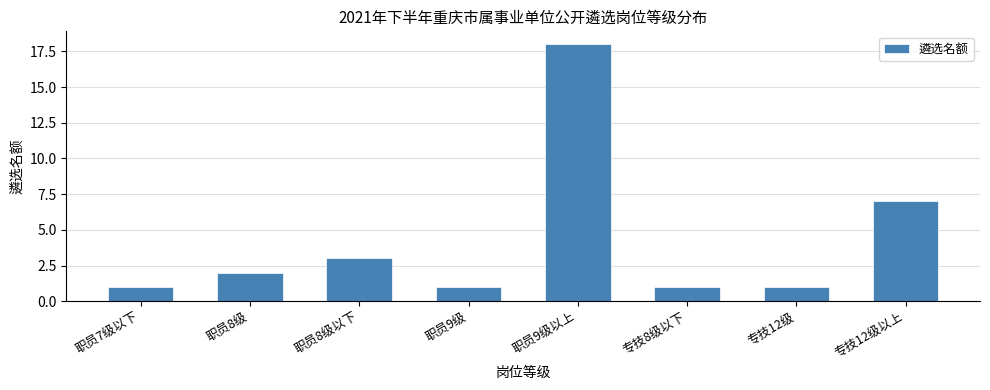

Reading left to right, list all the values displayed in this chart.

1	2	3	1	18	1	1	7